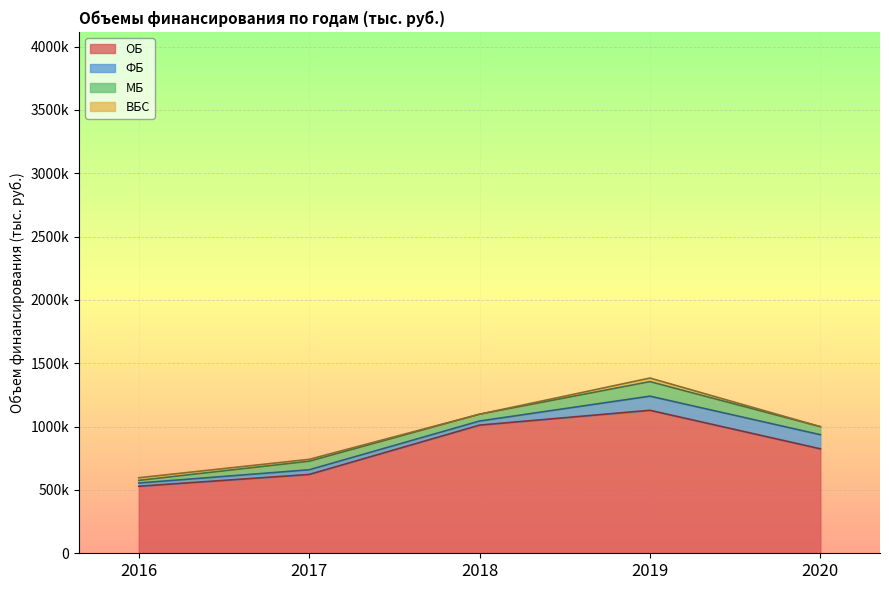

The ВБС series shows 15000.0 at 2017. True or false?

True